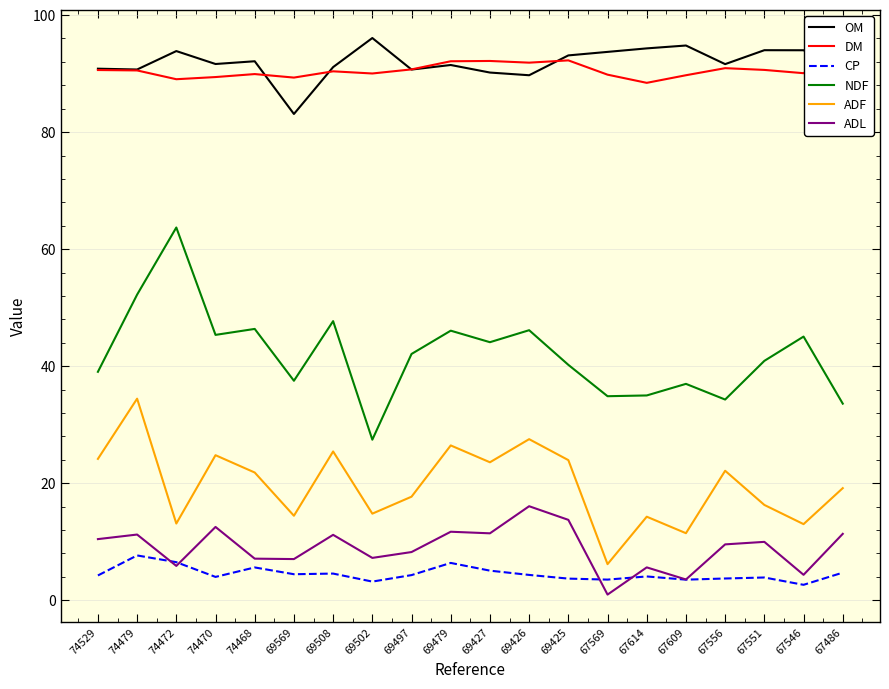

How many lines are shown in the chart?

6